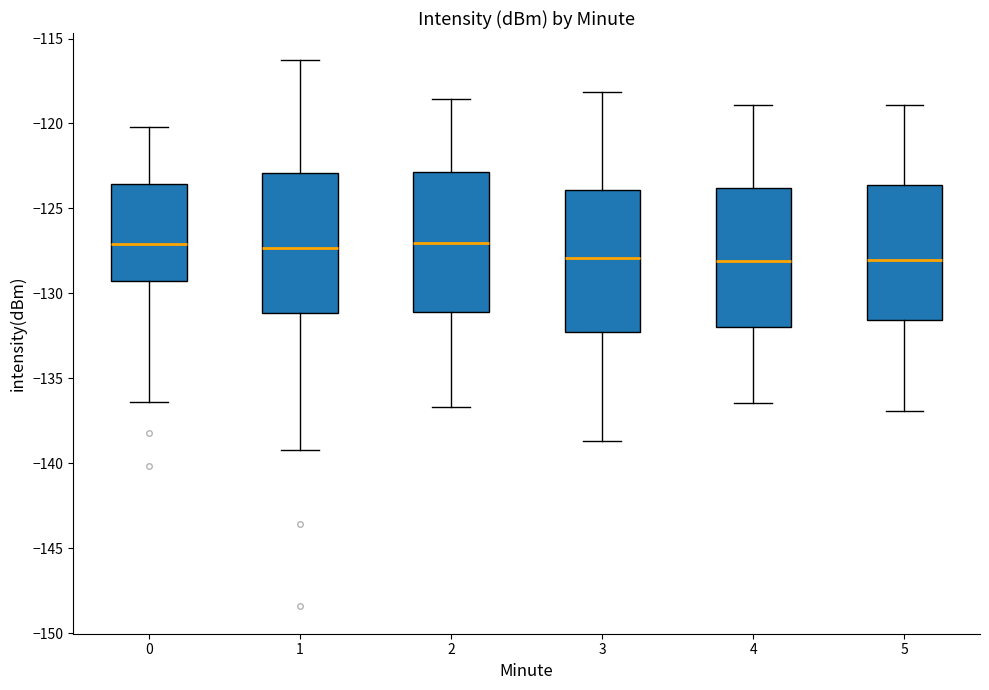

Reading left to right, transcribe this box plot: for each box, give where its median line is, the range the box spans, and where its two whiskers end, as read against the y-axis. The values are not printed on the chart, so give them approximately, as read against the axis.

0: median -127.0, box -129.5 to -123.5, whiskers -136.5 to -120.0
1: median -127.5, box -131.0 to -123.0, whiskers -139.0 to -116.5
2: median -127.0, box -131.0 to -123.0, whiskers -136.5 to -118.5
3: median -128.0, box -132.5 to -124.0, whiskers -138.5 to -118.0
4: median -128.0, box -132.0 to -124.0, whiskers -136.5 to -119.0
5: median -128.0, box -131.5 to -123.5, whiskers -137.0 to -119.0